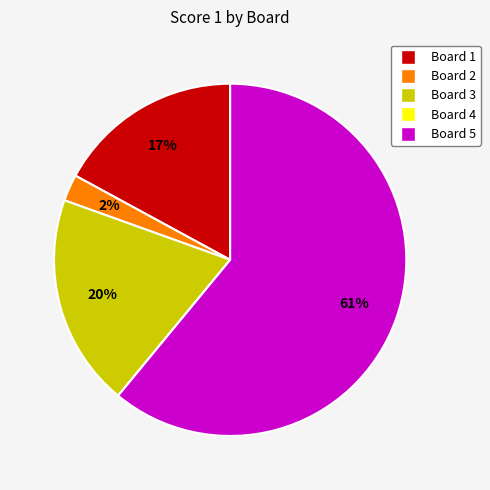

What is the majority slice?

Board 5